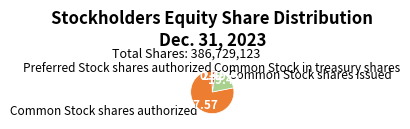

True or false: Common Stock shares authorized accounts for 66% of the total.

False